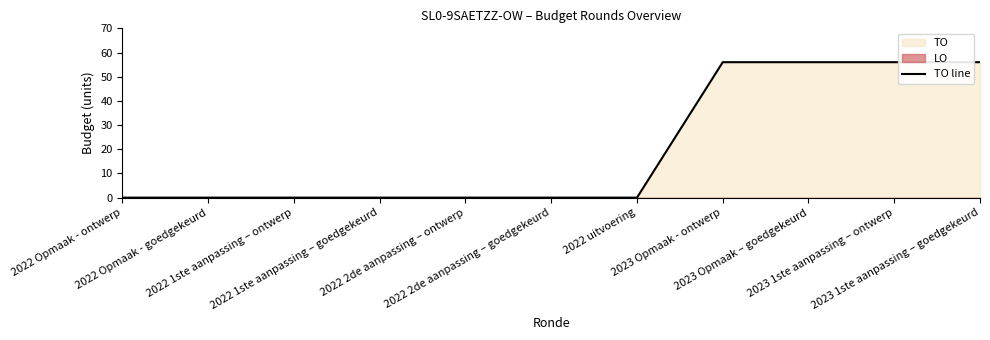

Reading left to right, extract all data points from this chart.

2022 Opmaak - ontwerp=0	2022 Opmaak - goedgekeurd=0	2022 1ste aanpassing – ontwerp=0	2022 1ste aanpassing – goedgekeurd=0	2022 2de aanpassing – ontwerp=0	2022 2de aanpassing – goedgekeurd=0	2022 uitvoering=0	2023 Opmaak - ontwerp=56	2023 Opmaak – goedgekeurd=56	2023 1ste aanpassing – ontwerp=56	2023 1ste aanpassing – goedgekeurd=56